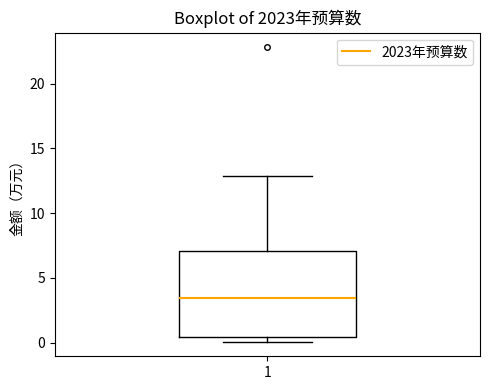

Read this box plot against the y-axis: the position of the median line, the range covered by the box, and the ends of both whiskers. The values are not printed on the chart, so give them approximately, as read against the axis.

median 3.5, box 0.5 to 7.0, whiskers 0.0 to 13.0